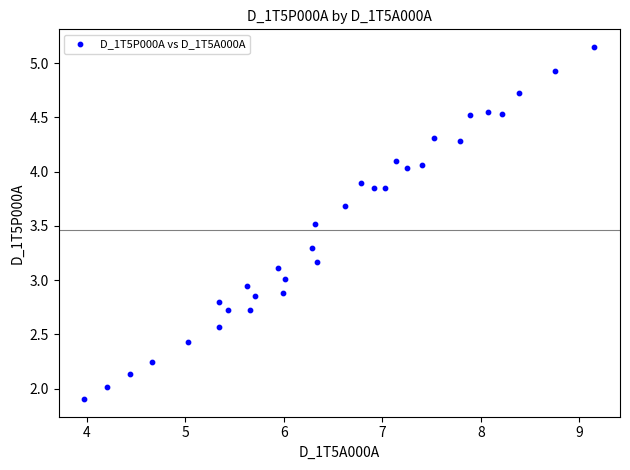

How many data points are displayed?

32